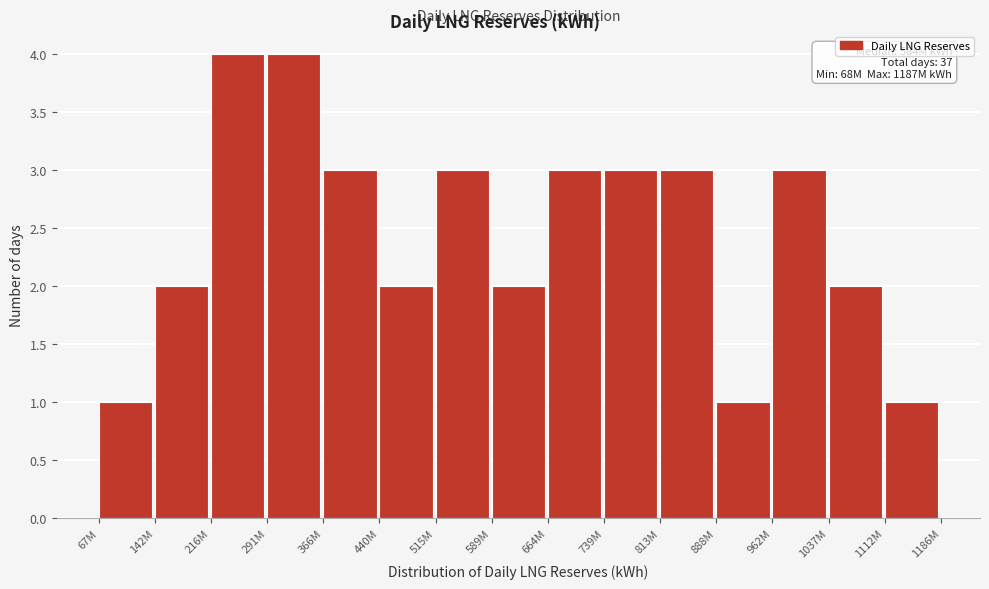

Reading left to right, transcribe all the data shown in this chart.

1	2	4	4	3	2	3	2	3	3	3	1	3	2	1